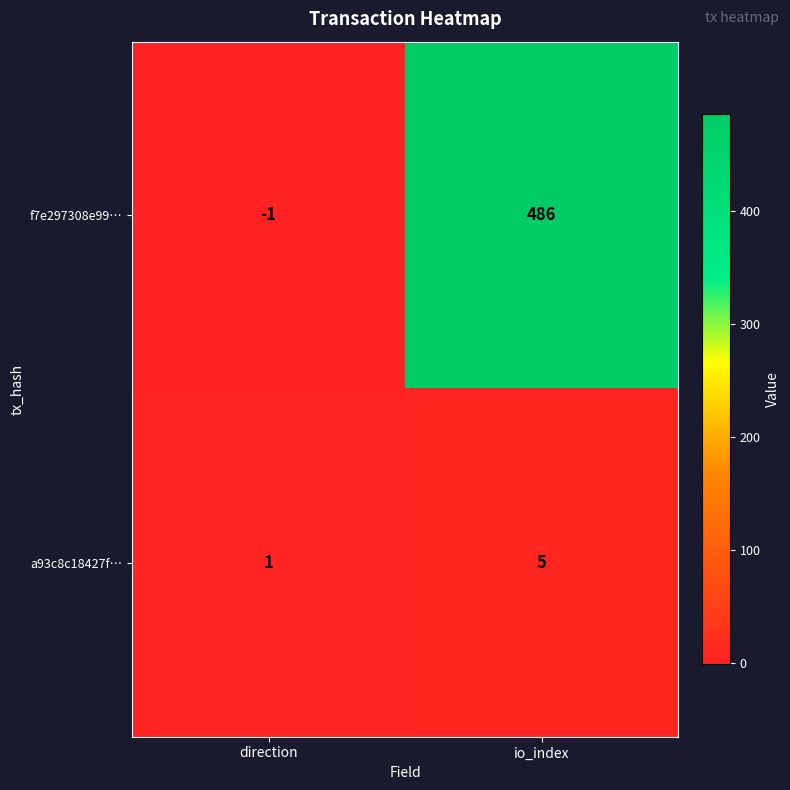

Which series has the largest total across all categories?

f7e297308e99…